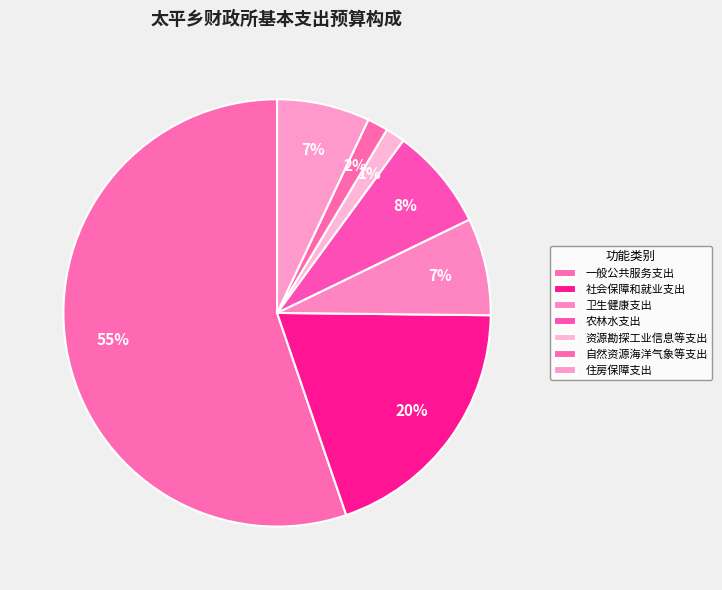

True or false: 社会保障和就业支出 accounts for 13% of the total.

False